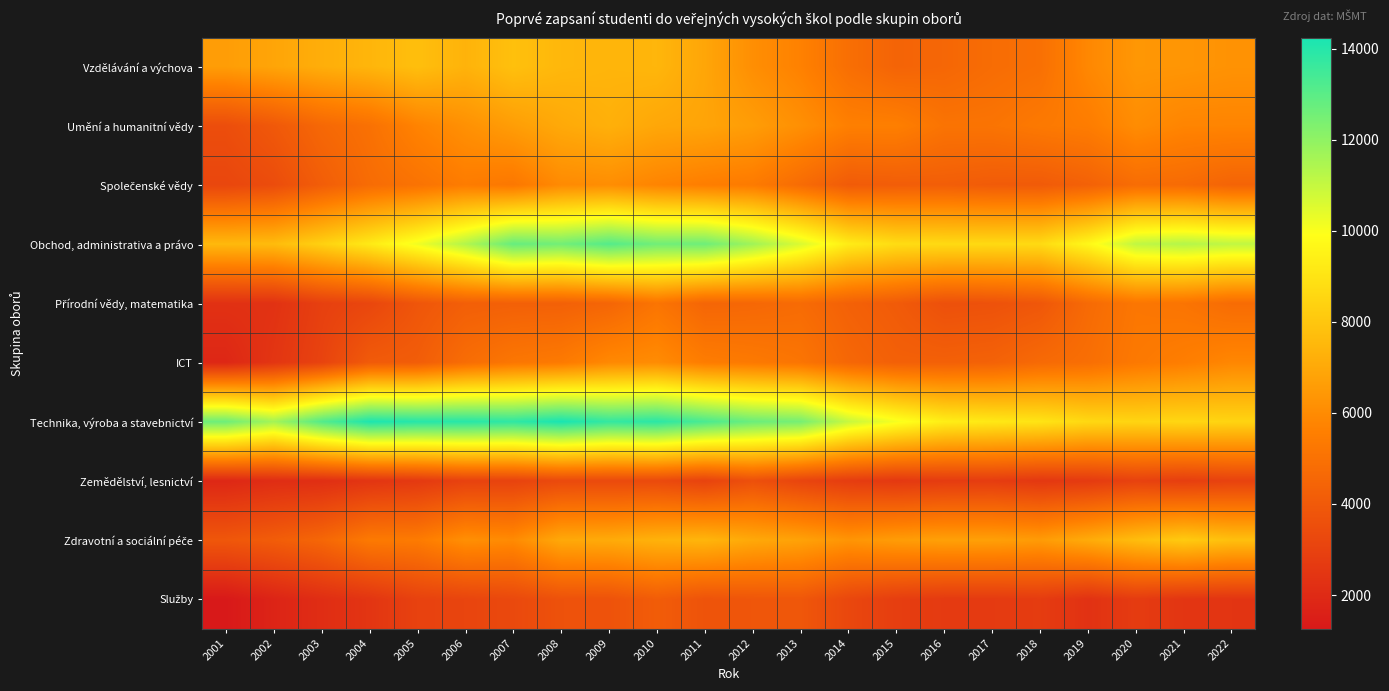

Count the number of categories in the chart.

22